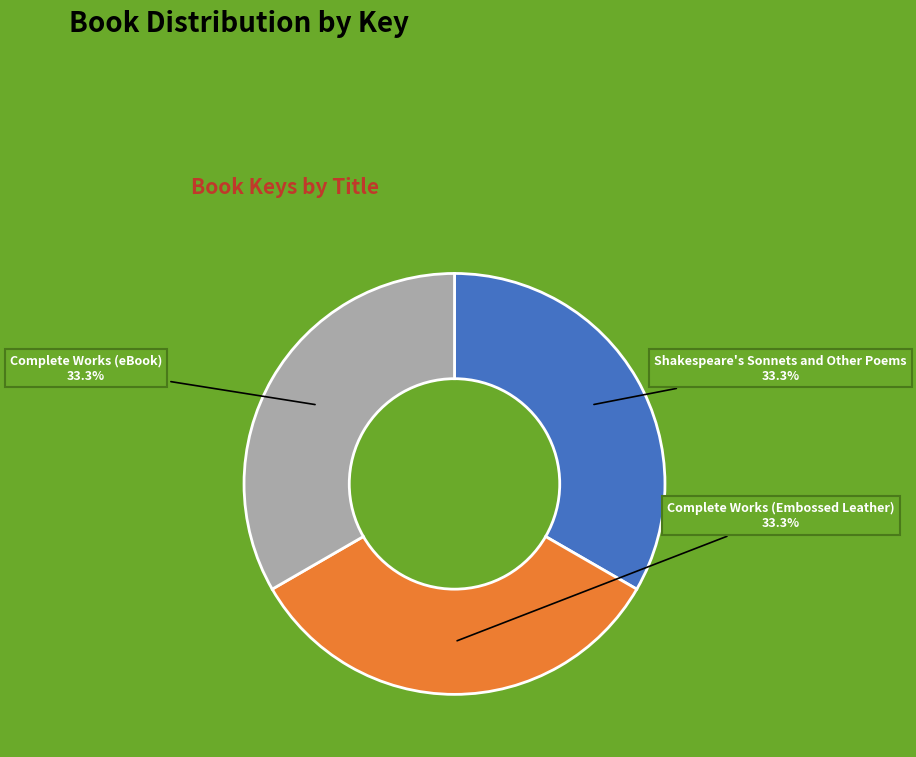

What is the total percentage of Complete Works (eBook) and Shakespeare's Sonnets and Other Poems?

66.7%